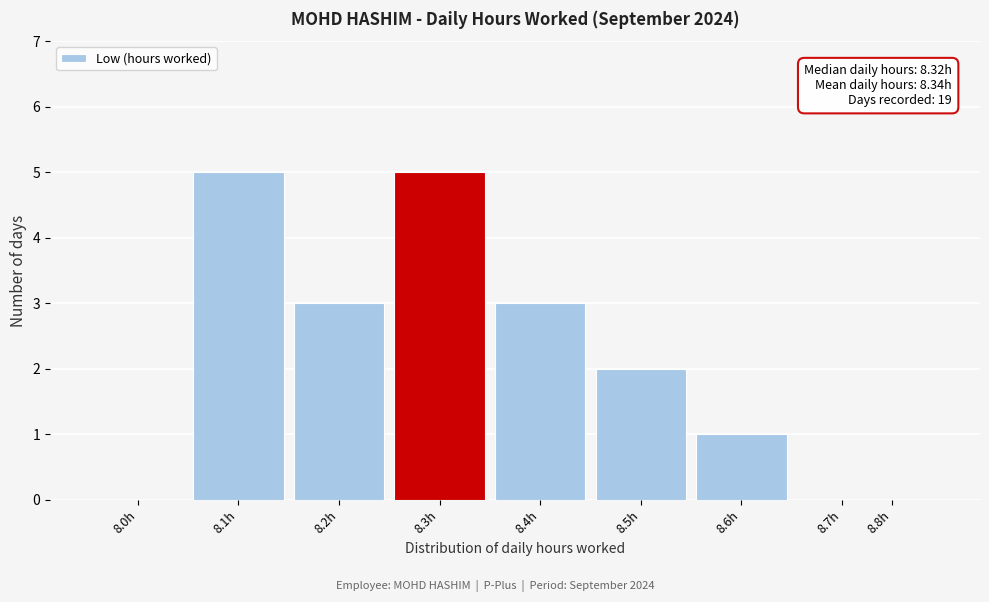

Reading right to left, transcribe all the data shown in this chart.

8.8h=0	8.7h=0	8.6h=1	8.5h=2	8.4h=3	8.3h=5	8.2h=3	8.1h=5	8.0h=0